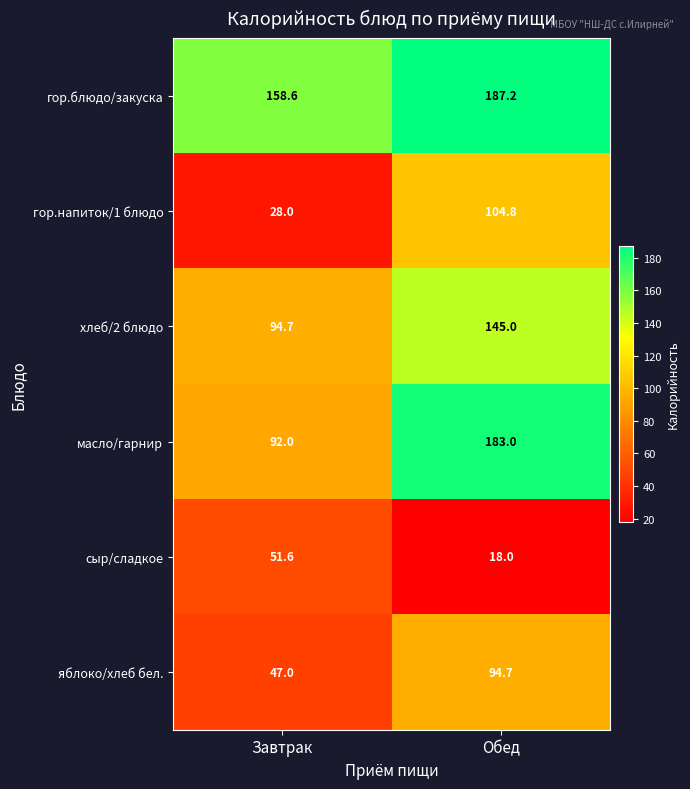

How many distinct data groups are displayed?

6